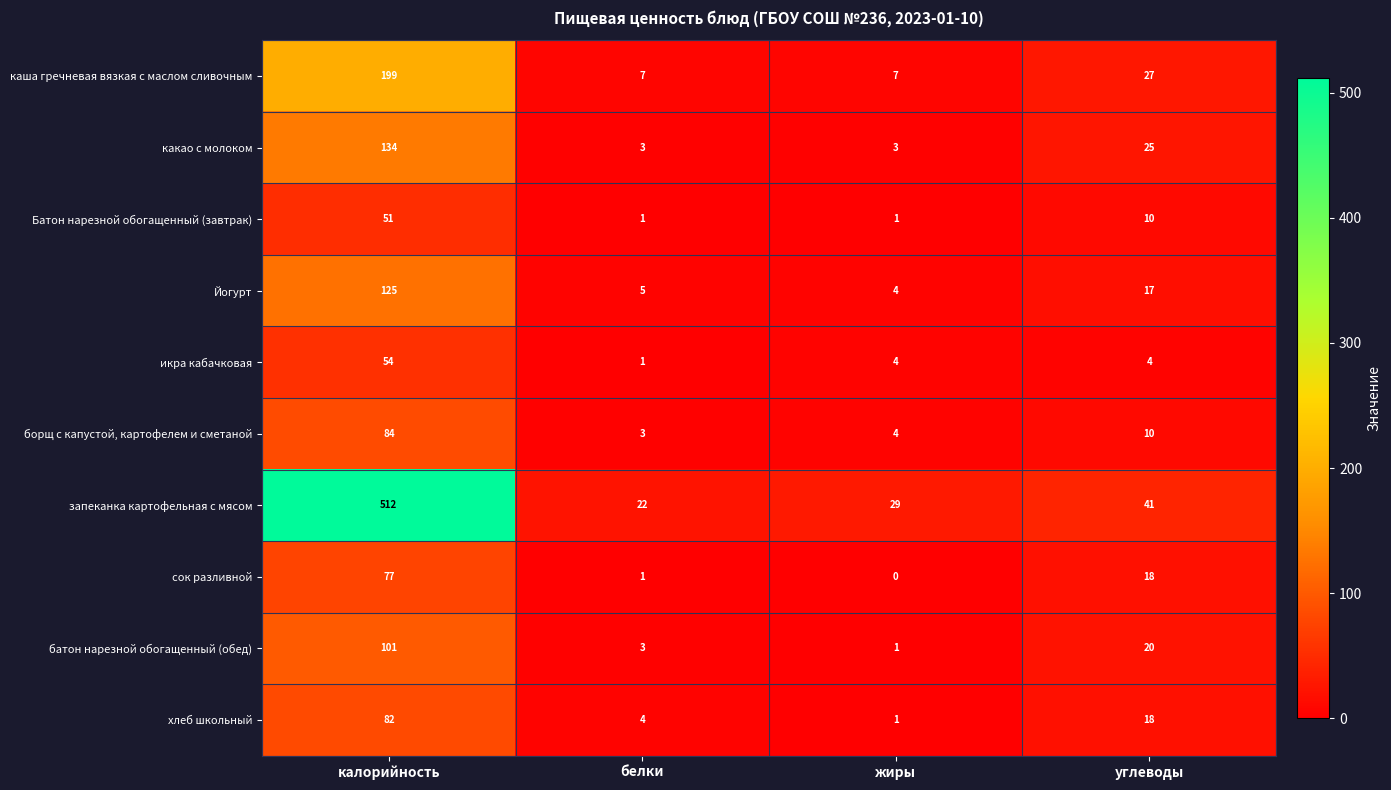

The борщ с капустой, картофелем и сметаной series shows 4 at жиры. True or false?

True